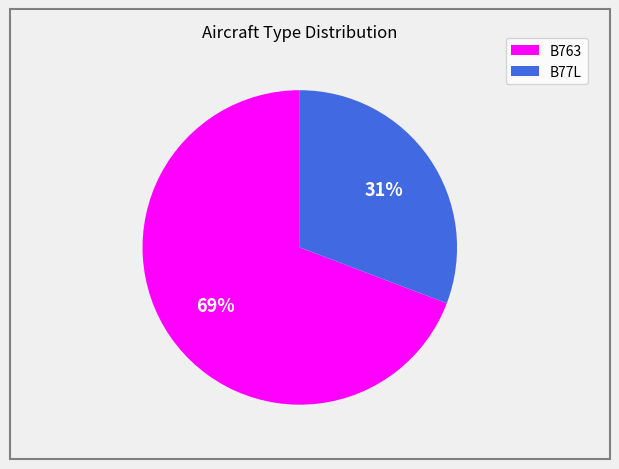

Does any single category account for the majority?

Yes